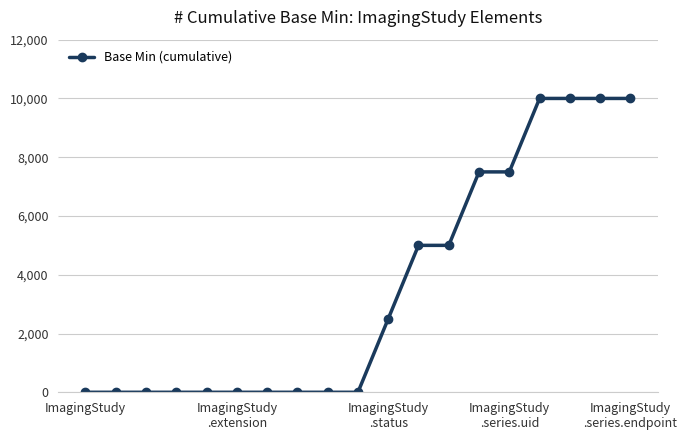

What is the maximum value shown in the chart?

10000